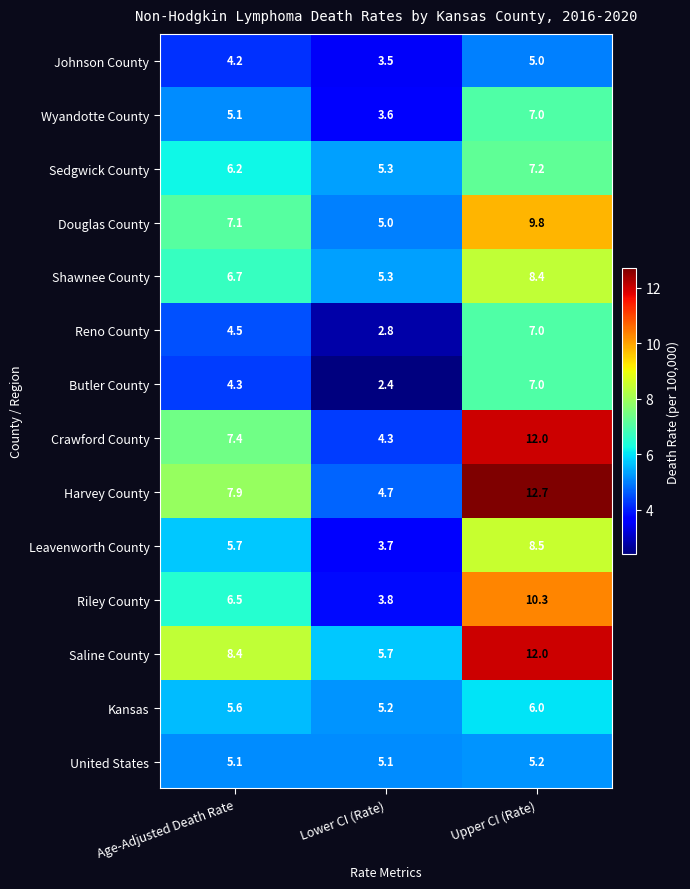

At which label is Kansas closest to 5?

Lower CI (Rate)